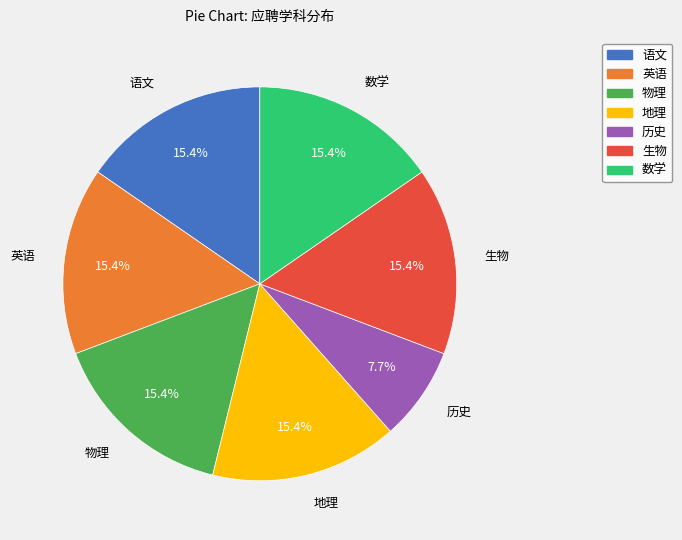

True or false: 历史 accounts for 1% of the total.

False